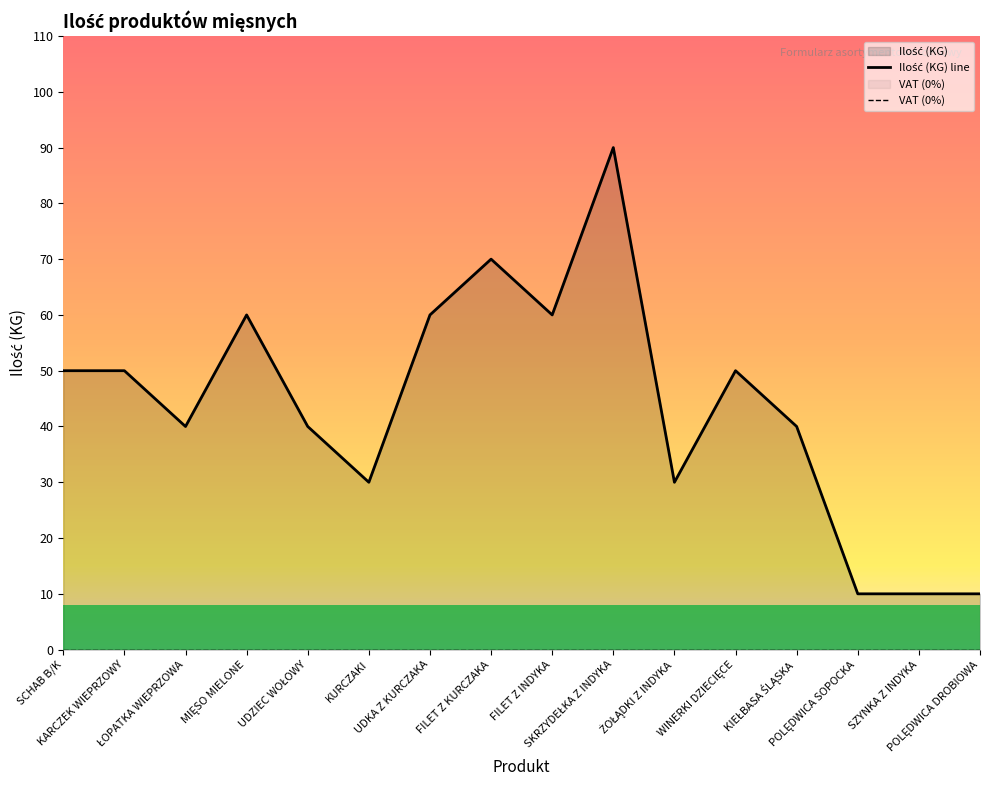

Does the chart have visible grid lines?

No